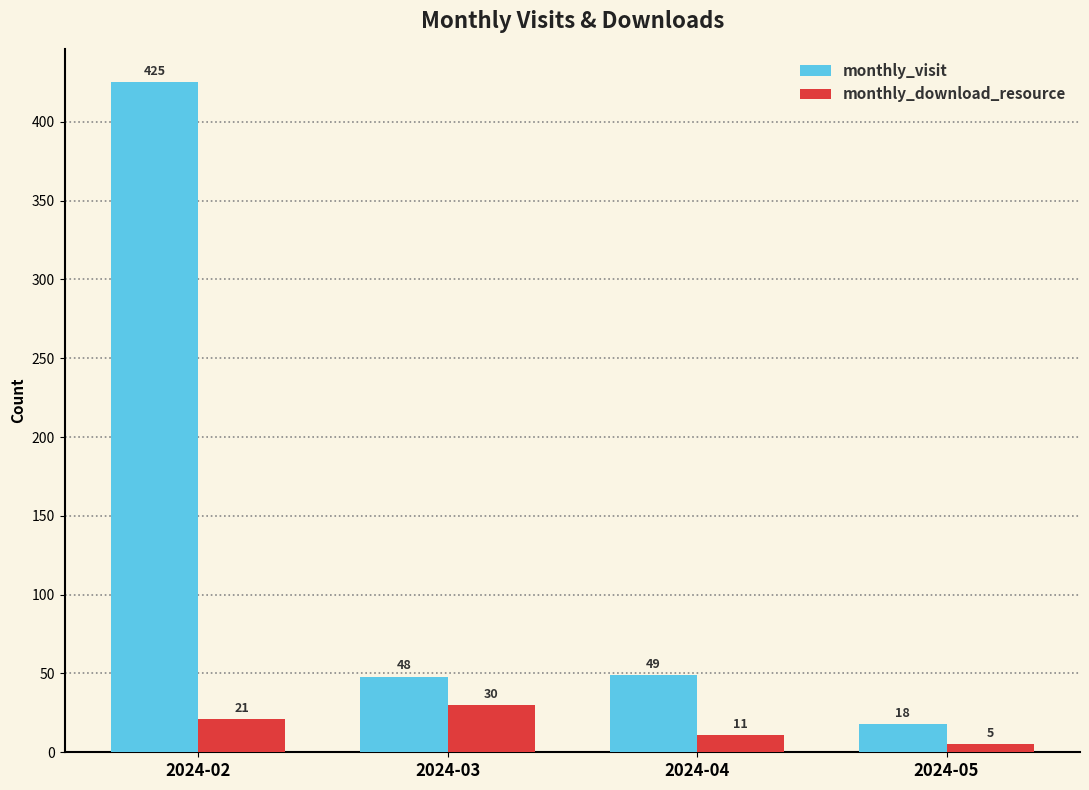

How many values in the monthly_visit series are below 49?

2